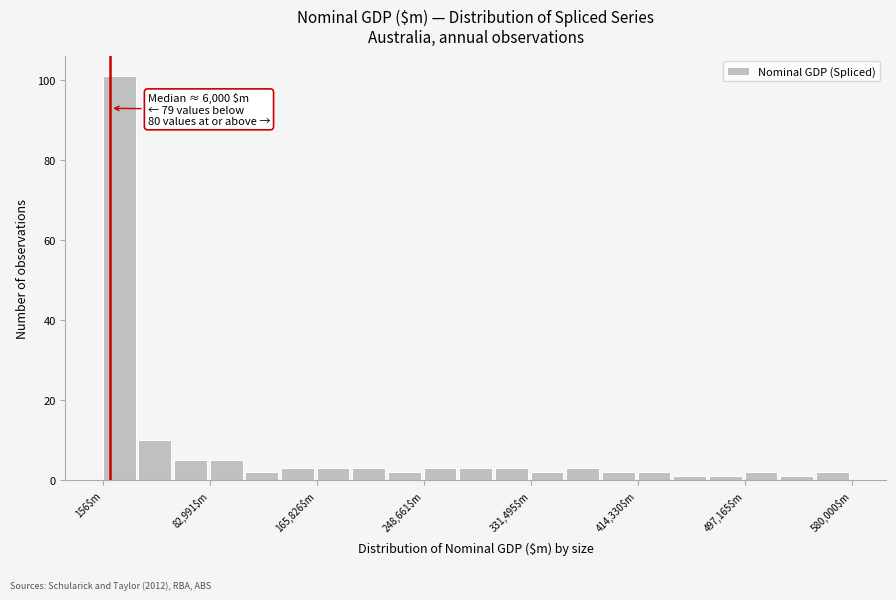

Around what value on the x-axis is the tallest bar? Give the approximate position of its centre, as read against the axis.

10000